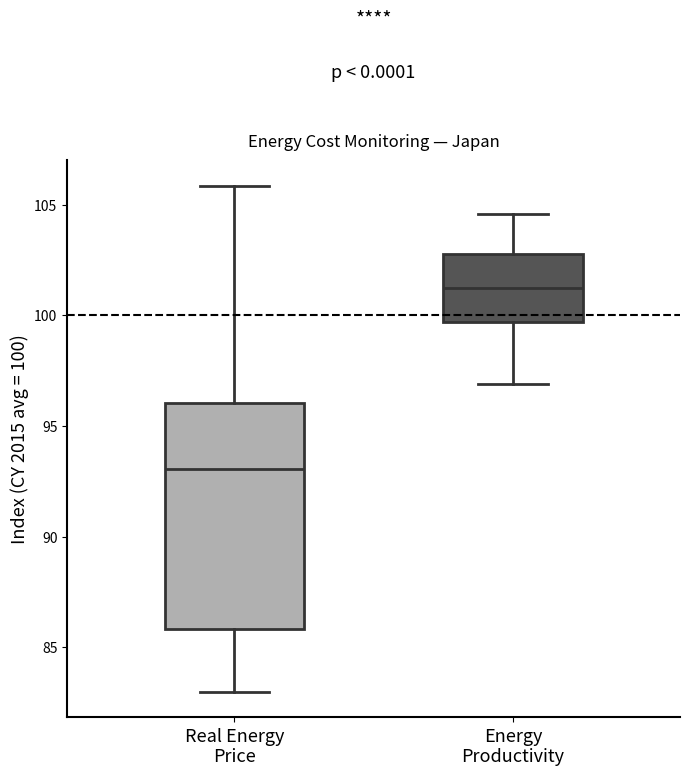

Reading left to right, read every box against the y-axis: the position of its median line, the range the box covers, and the ends of its whiskers. The values are not printed on the chart, so give them approximately, as read against the axis.

Real Energy Price: median 93.0, box 86.0 to 96.0, whiskers 83.0 to 106.0
Energy Productivity: median 101.0, box 99.5 to 103.0, whiskers 97.0 to 104.5